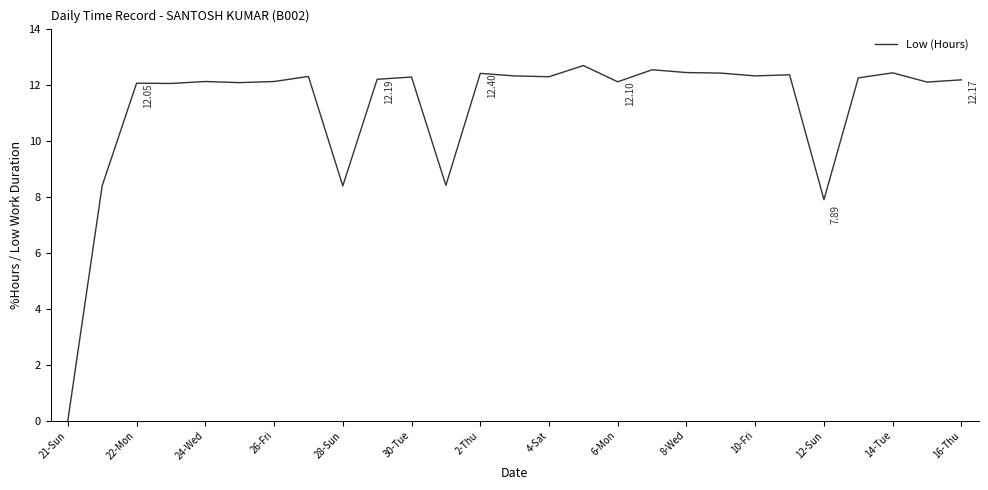

What is the difference between the maximum and minimum values?

12.7